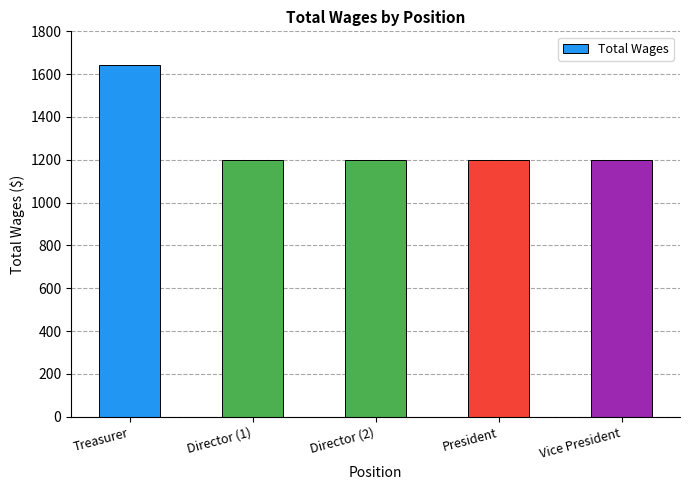

Is it true that the value at Director (1) is 1200?

True